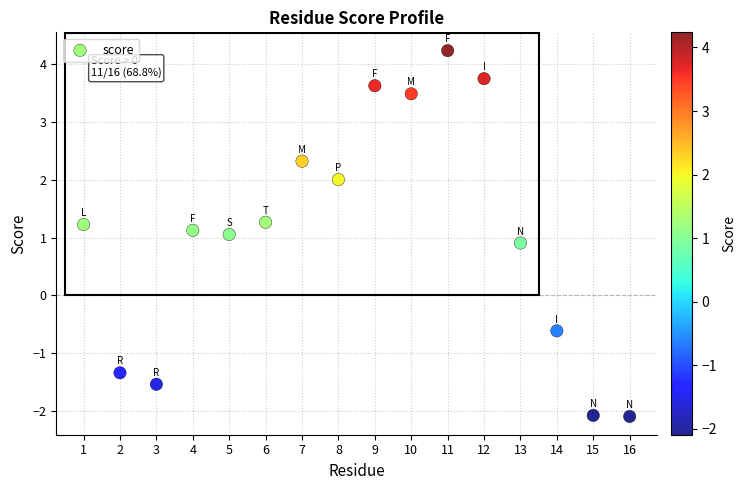

What is the range of X values (max minus min)?

15.0